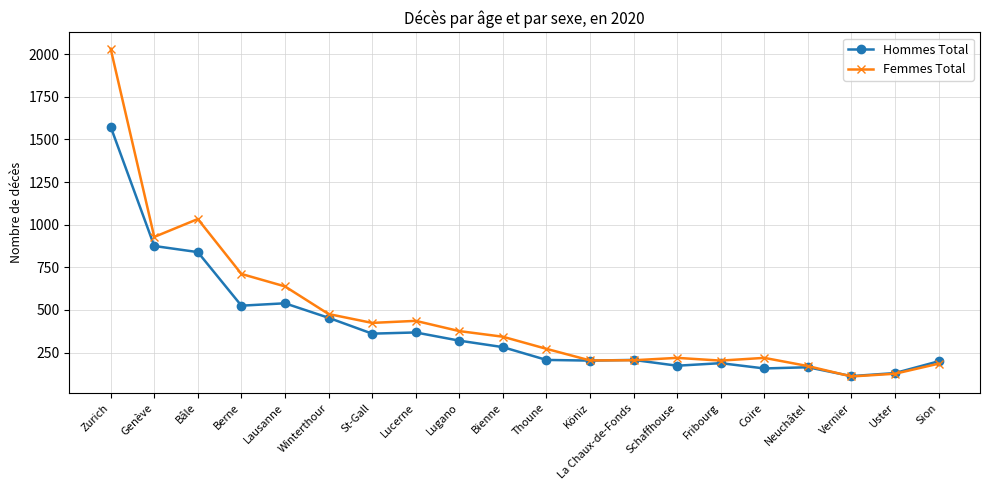

True or false: Femmes Total has more than 1 interior local peaks.

True